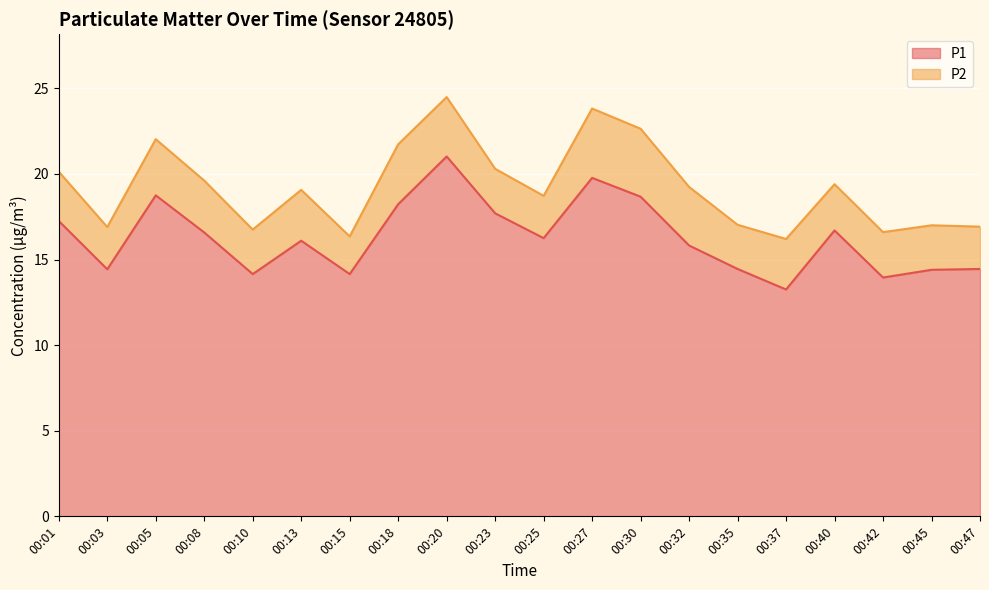

The value at 00:42 is 13.9. True or false?

True